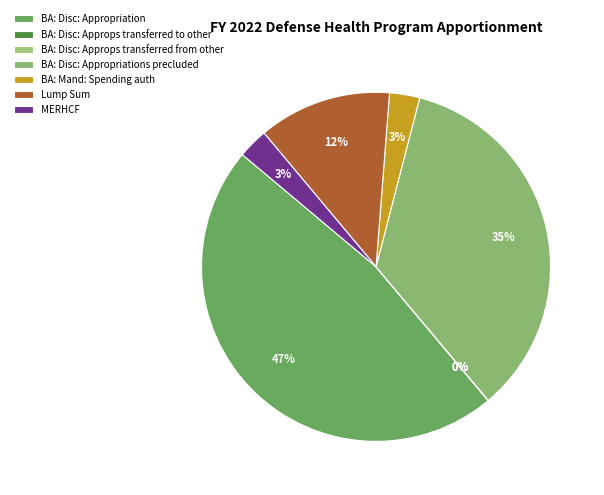

Which category has the biggest portion of the pie?

BA: Disc: Appropriation